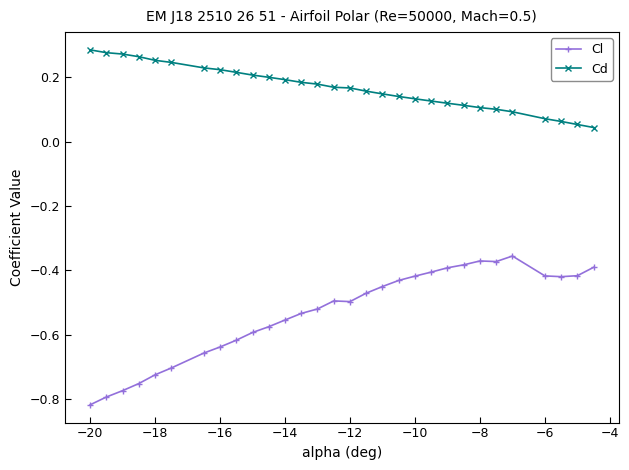

What is the difference between the maximum and second lowest values in the Cl series?

0.4